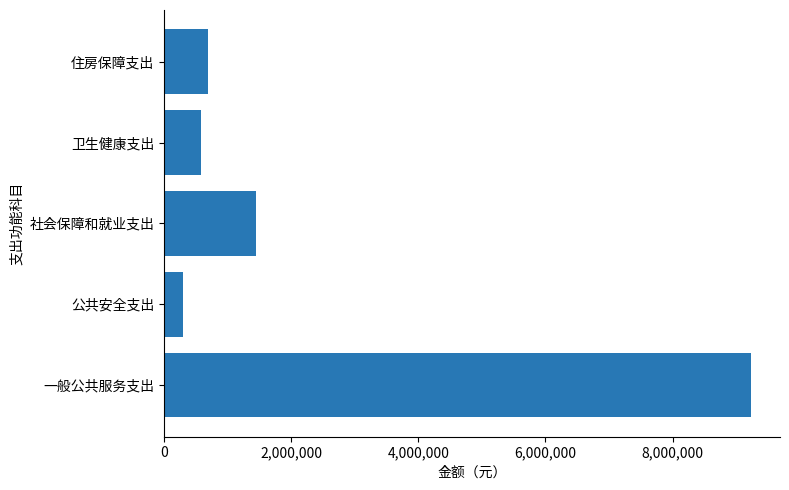

What is the difference between the maximum and second lowest values?

8652238.4